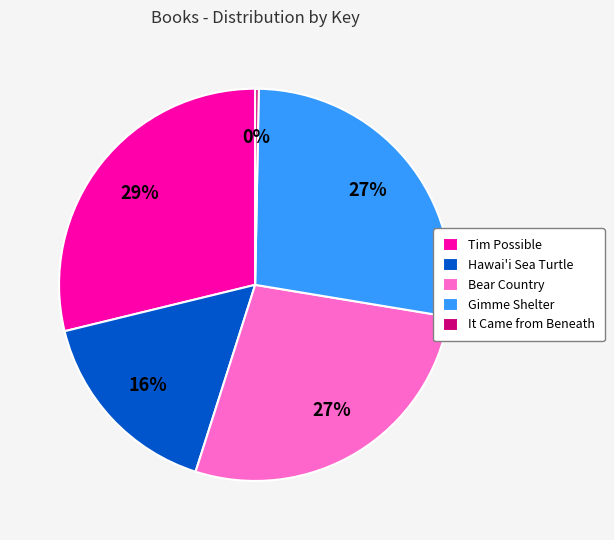

What is the smallest slice in the pie chart?

It Came from Beneath